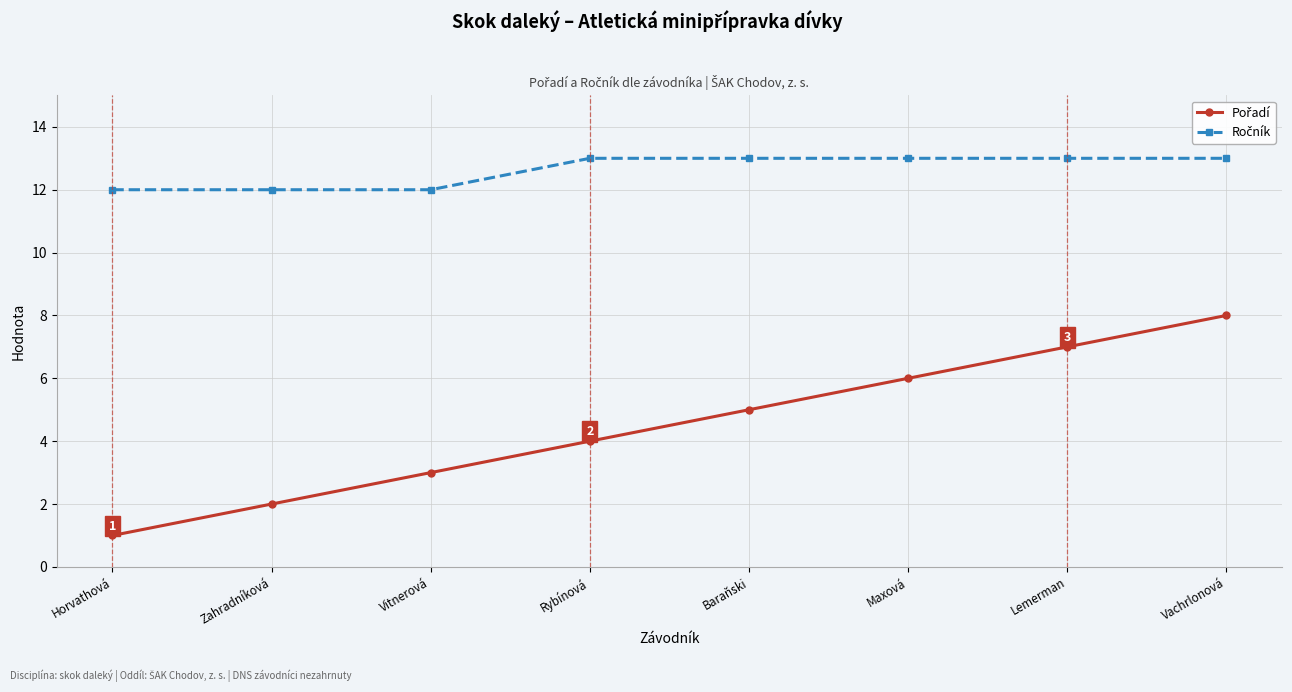

How many lines are shown in the chart?

2